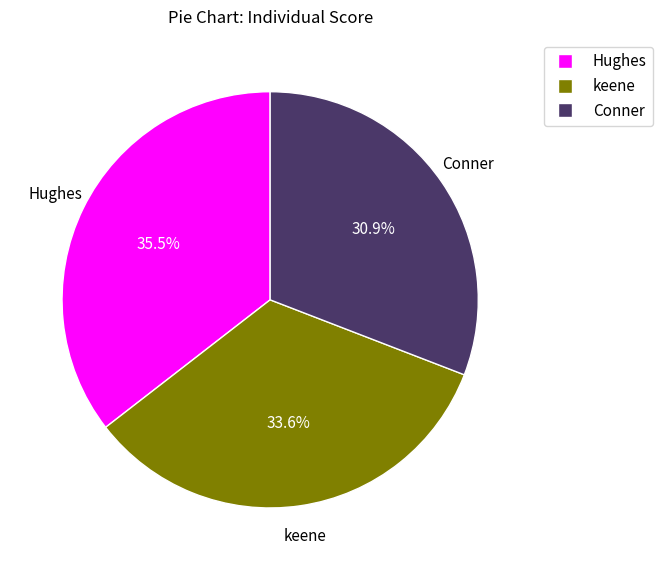

The Hughes slice represents 46% of the pie. True or false?

False